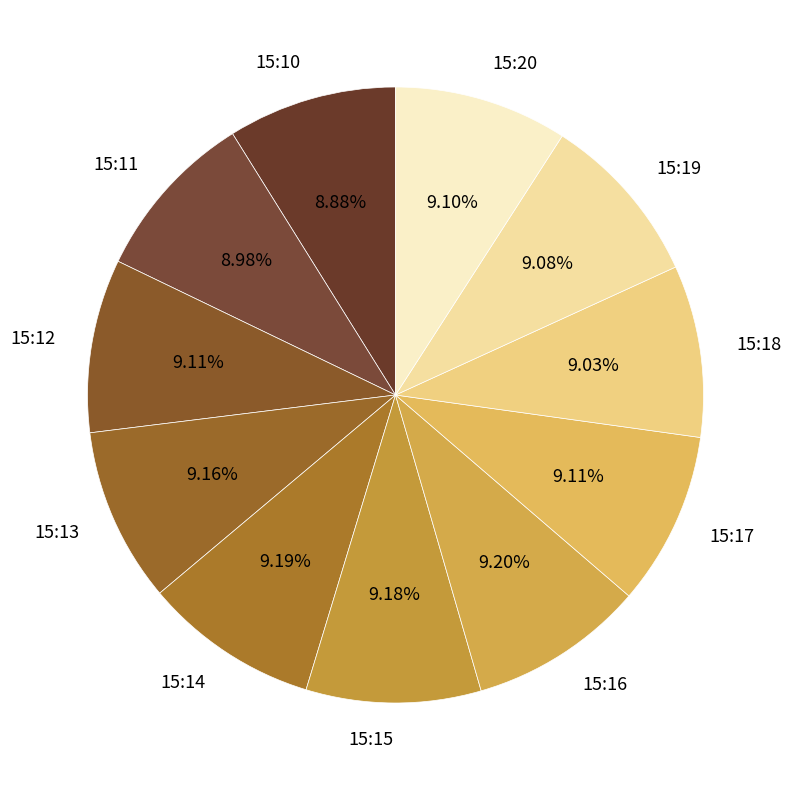

What is the ratio of the value at 15:11 to the value at 15:17?

1.0